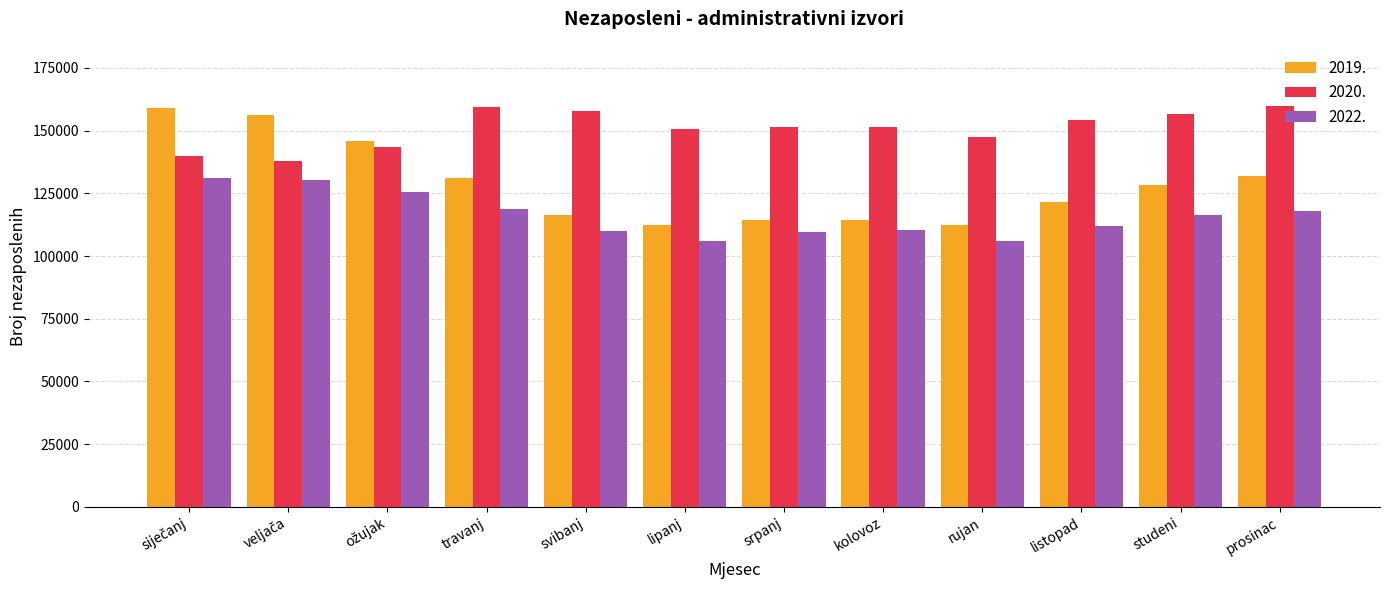

True or false: 2020. has a value of 260643 at kolovoz.

False